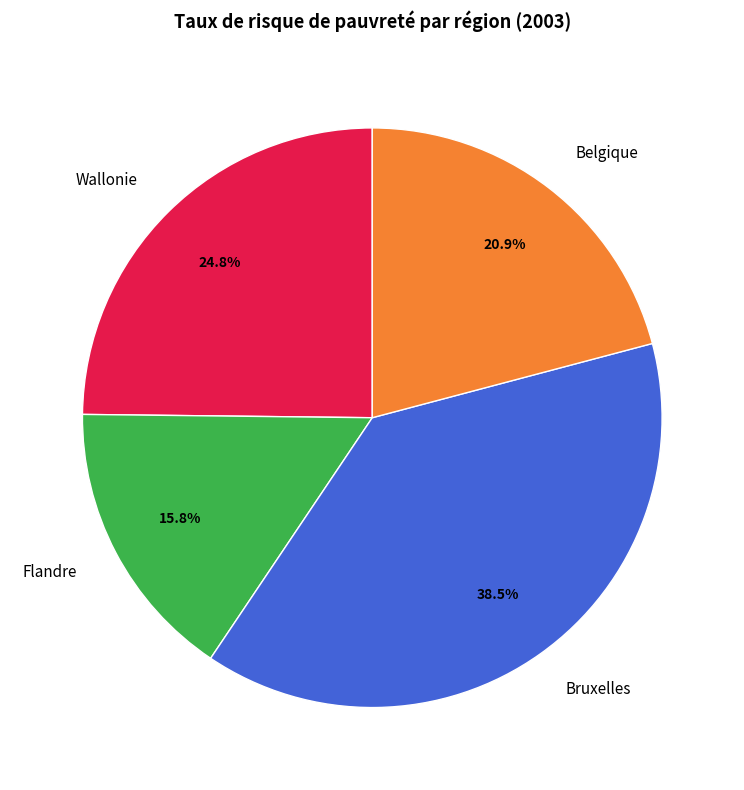

What percentage is NOT represented by Bruxelles?

61.5%